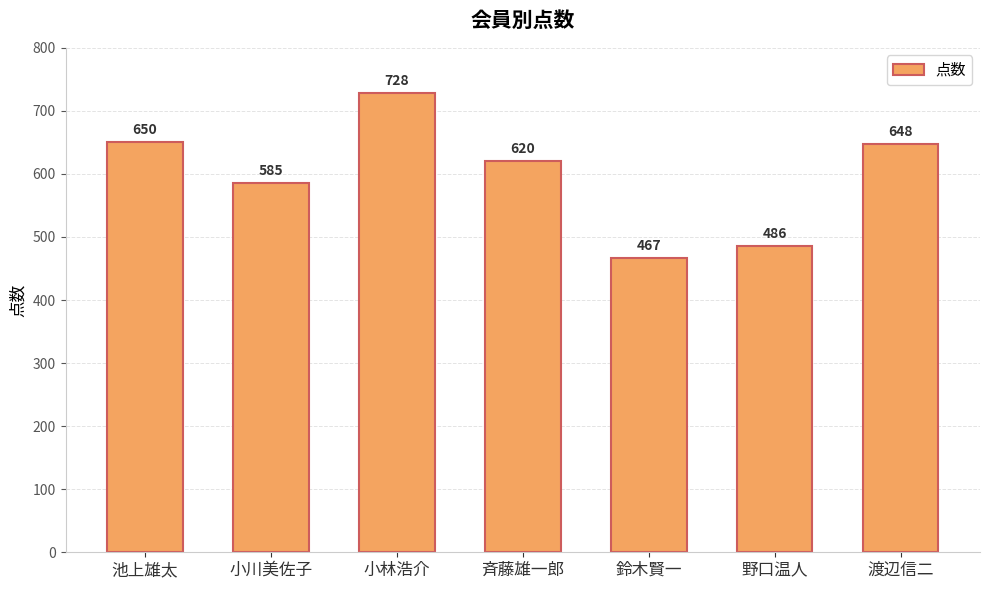

What is the difference between the values at 小林浩介 and 鈴木賢一?

261